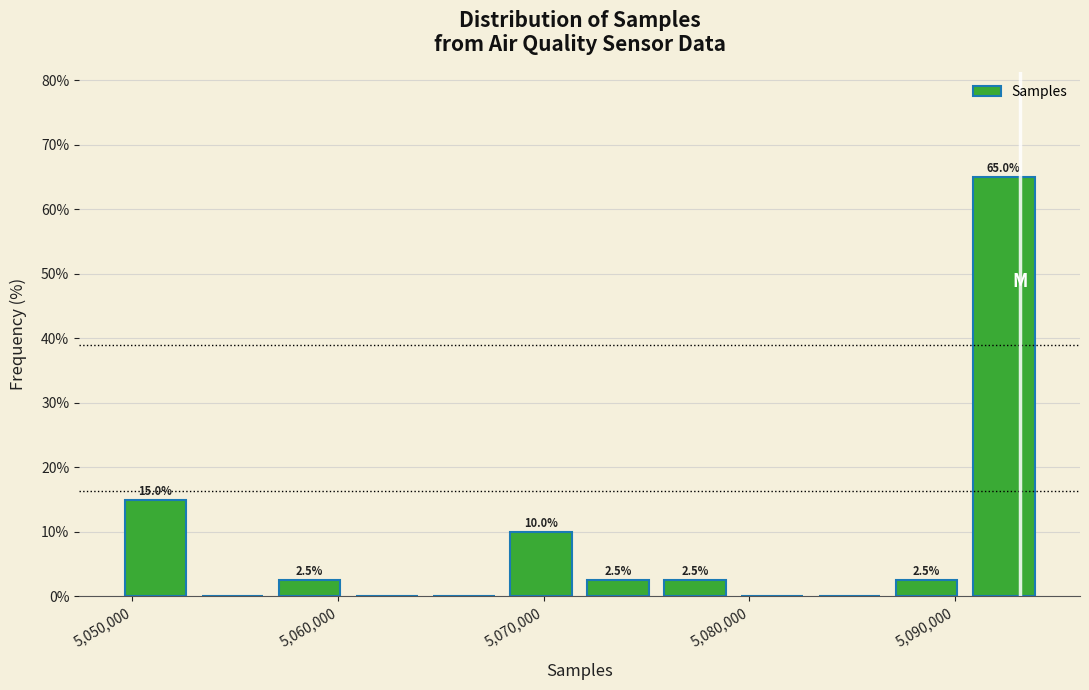

Read against the x-axis, roughly where is the centre of the tallest bar?

5092000